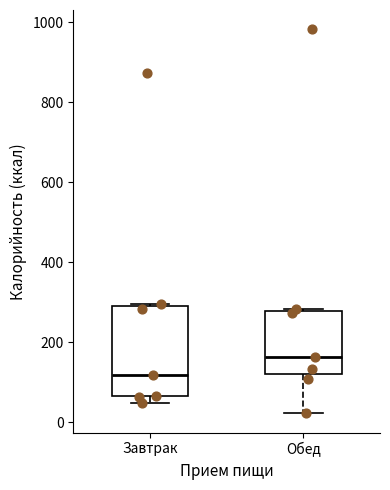

Where does the lower whisker of the box for Обед end on the y-axis? The values are not printed on the chart, so give them approximately, as read against the axis.

20